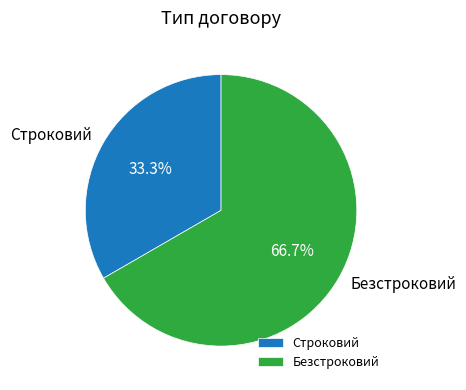

How many segments does this pie chart have?

2